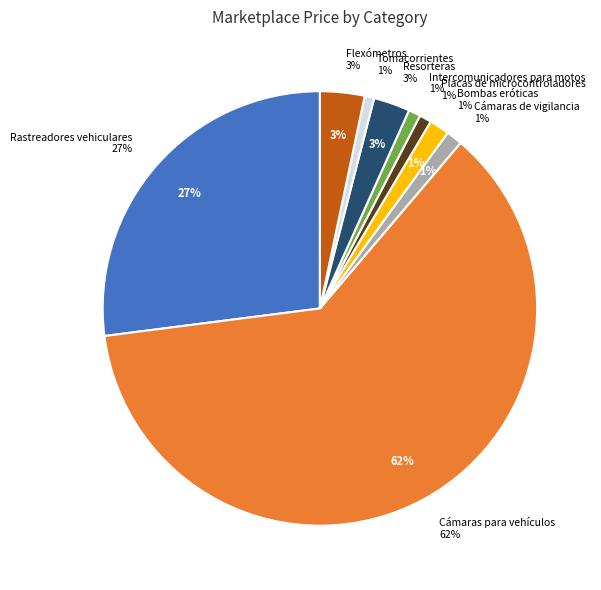

Which slice is the largest?

Cámaras para vehículos